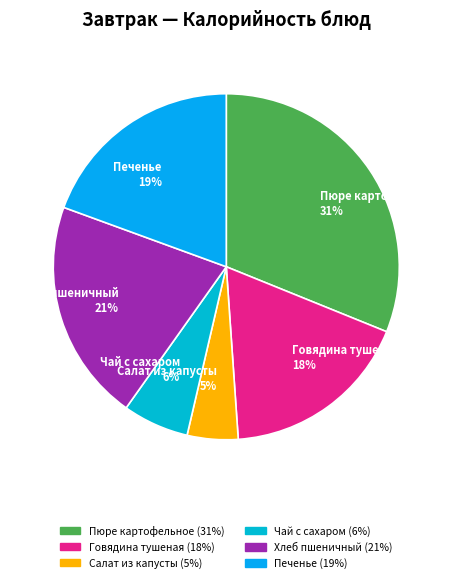

What is the largest slice in the pie chart?

Пюре картофельное